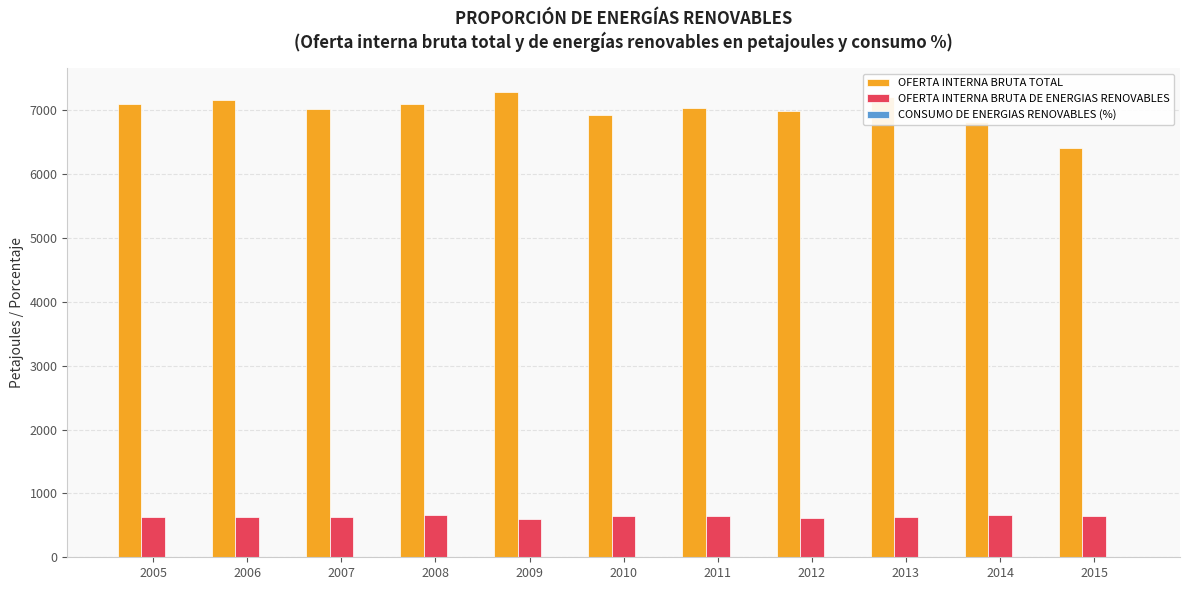

True or false: OFERTA INTERNA BRUTA TOTAL has a value of 9847.5 at 2011.

False